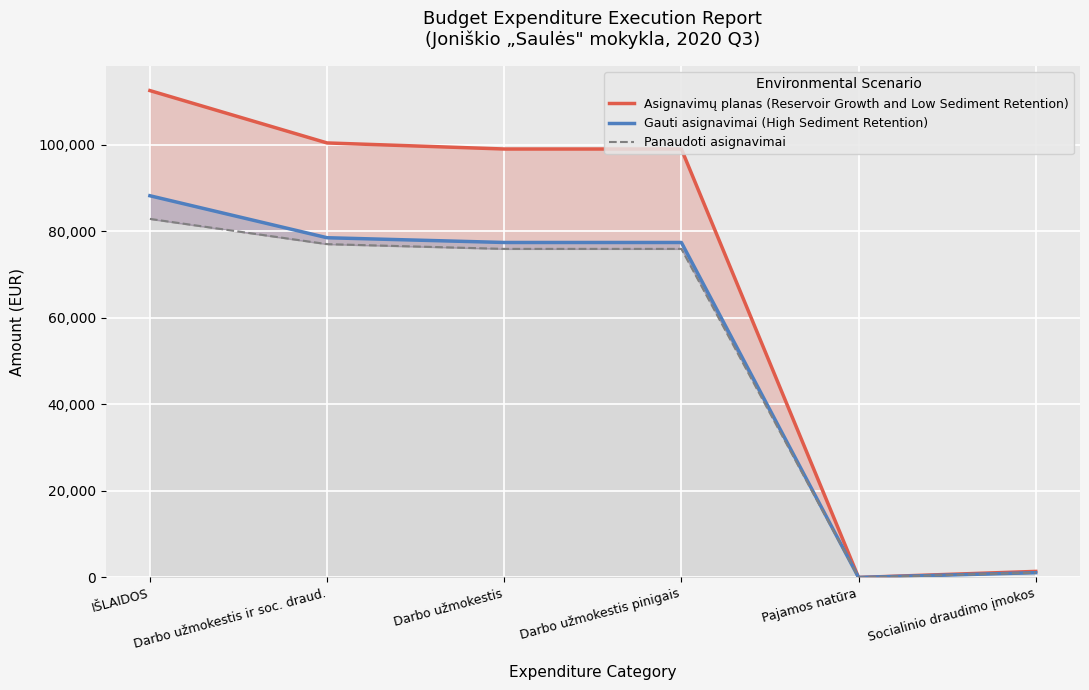

Does the chart display data point markers on the line(s)?

No